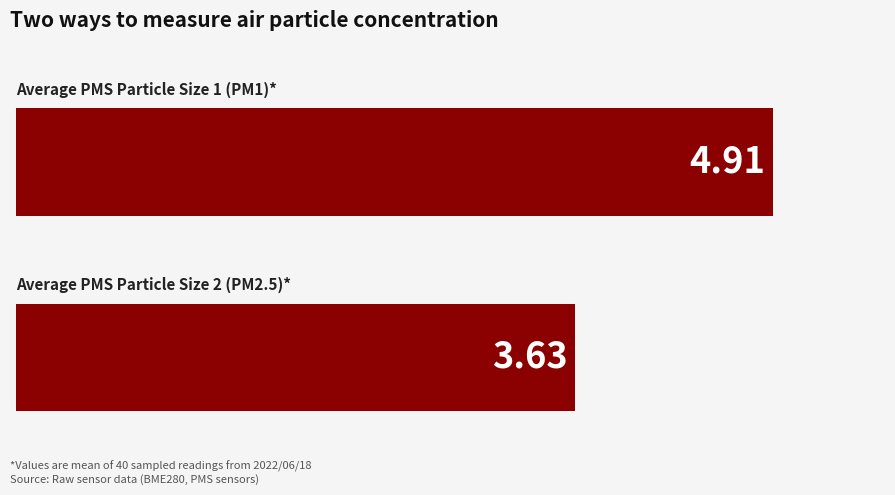

How many bars are there in total?

2